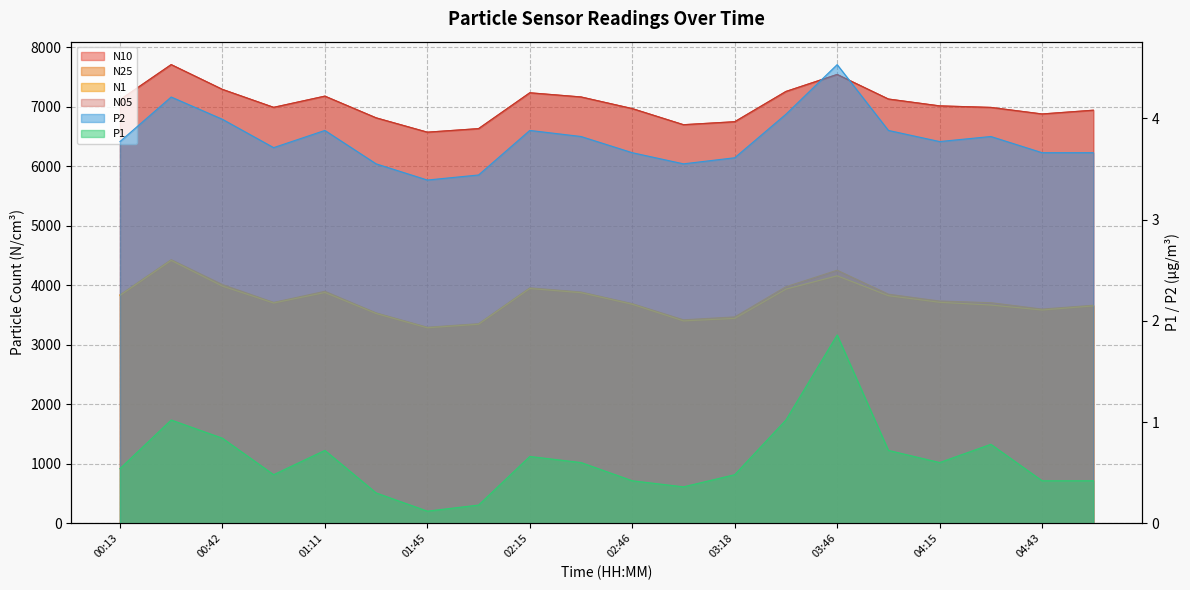

What is the sum of all N25 values?

75275.9